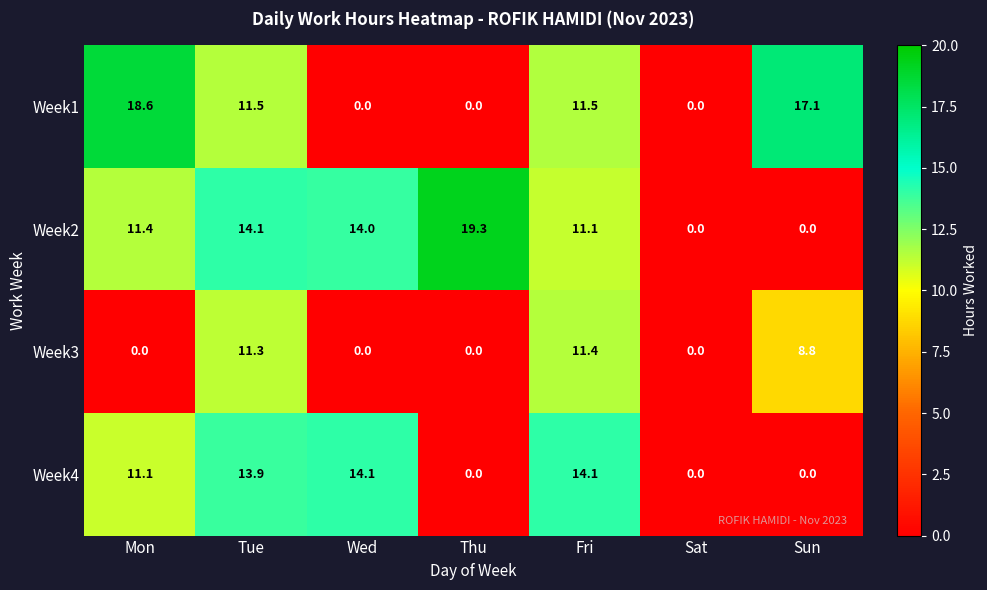

At how many categories does at least one series exceed 3?

6